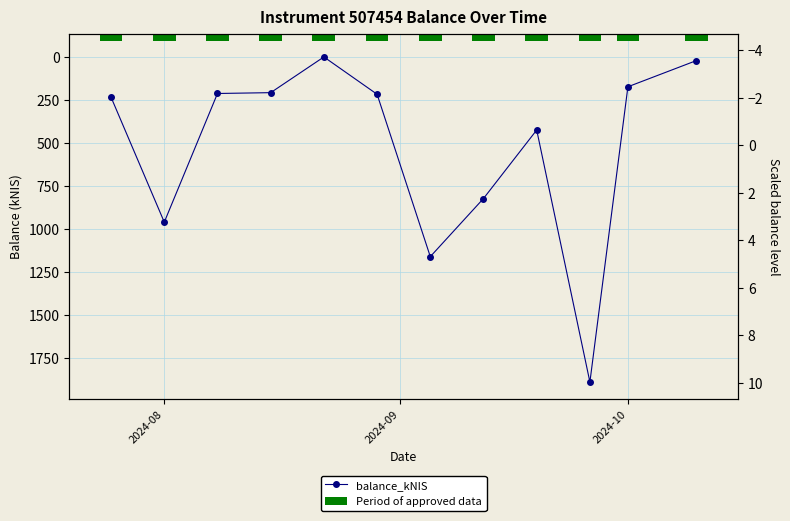

Are the bars grouped side by side (vs. stacked)?

Yes